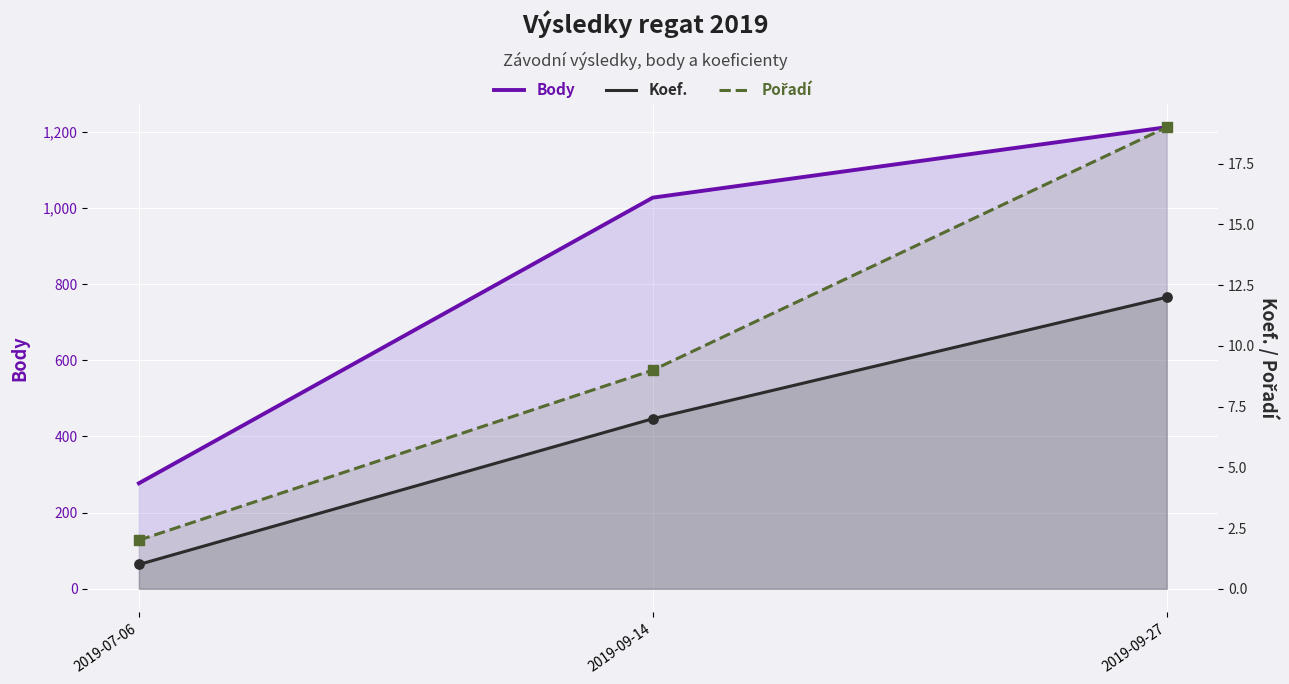

Is the value of Pořadí at 2019-09-14 greater than the value of Body at 2019-09-14?

No